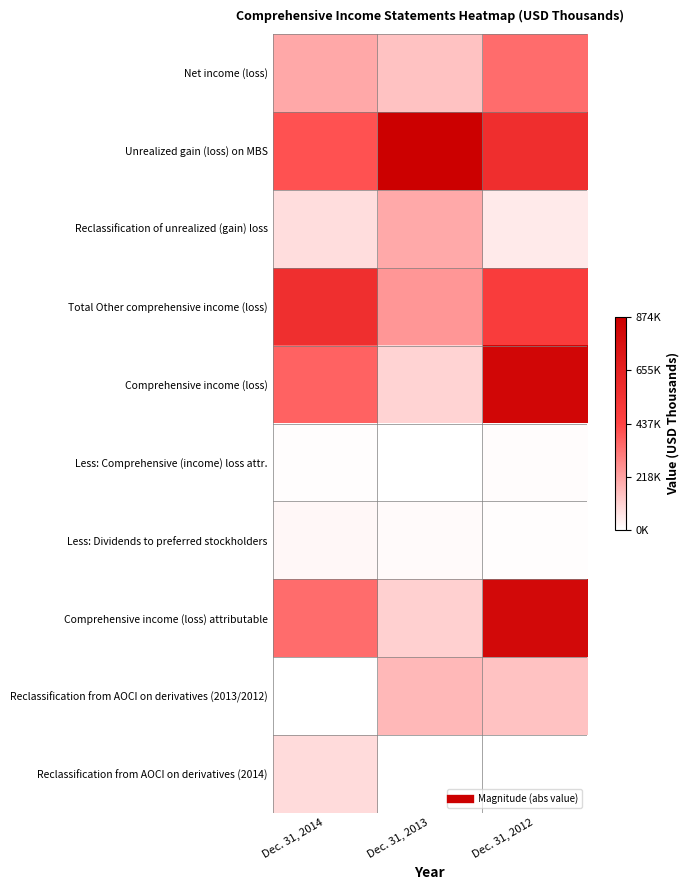

Count the number of categories in the chart.

3